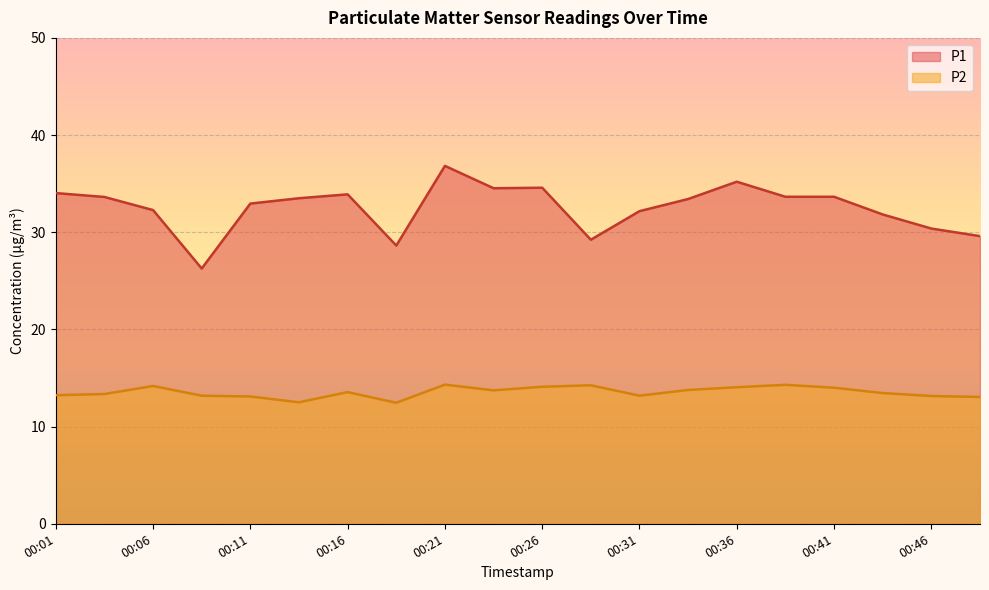

List the series in order of their peak value, lowest first.

P2, P1